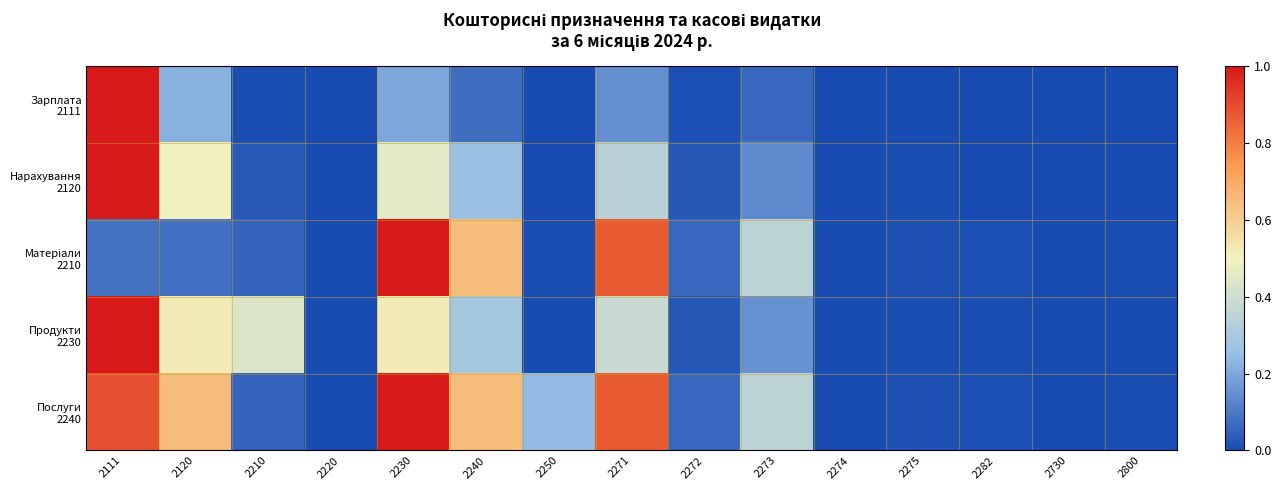

What is the greatest value displayed?

1.0